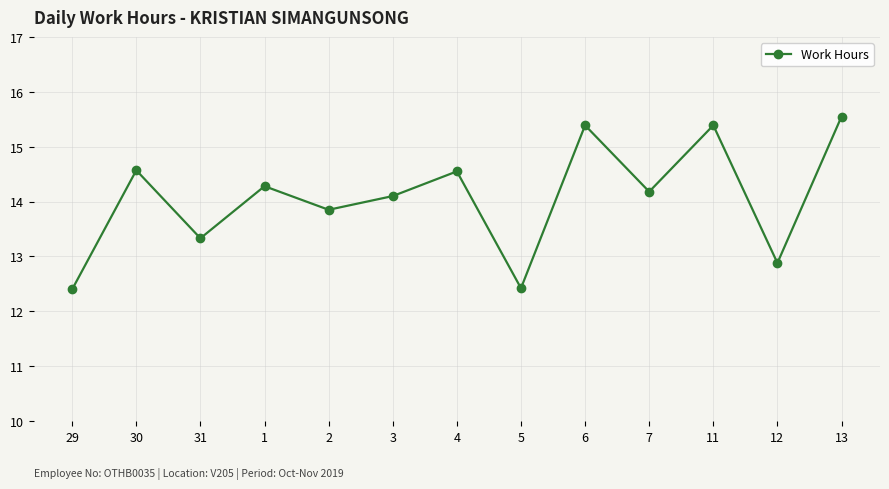

Where is the data nearest to the value 13?

12